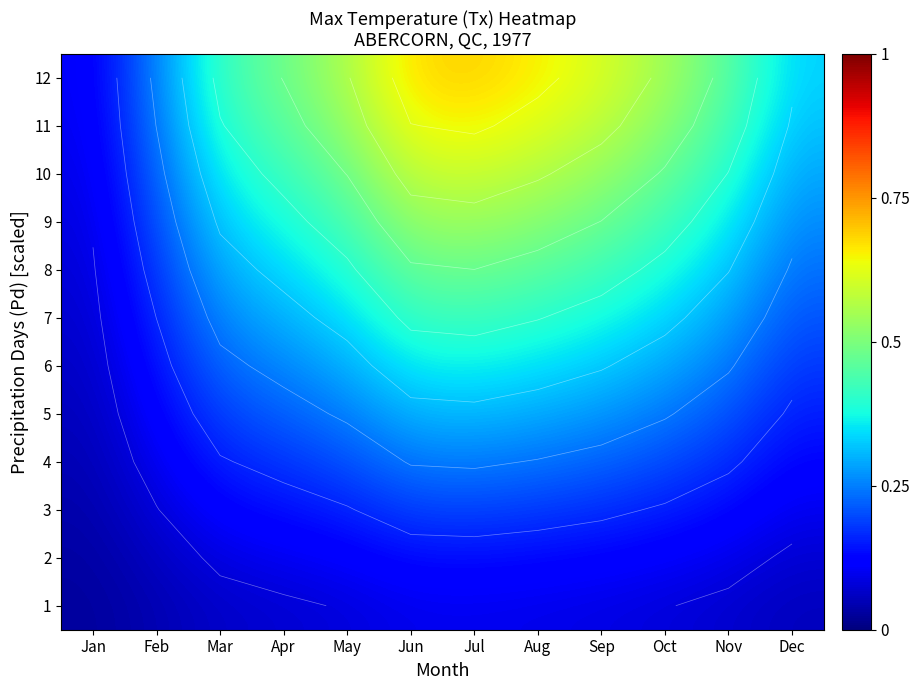

At how many categories does at least one series exceed 0?

12